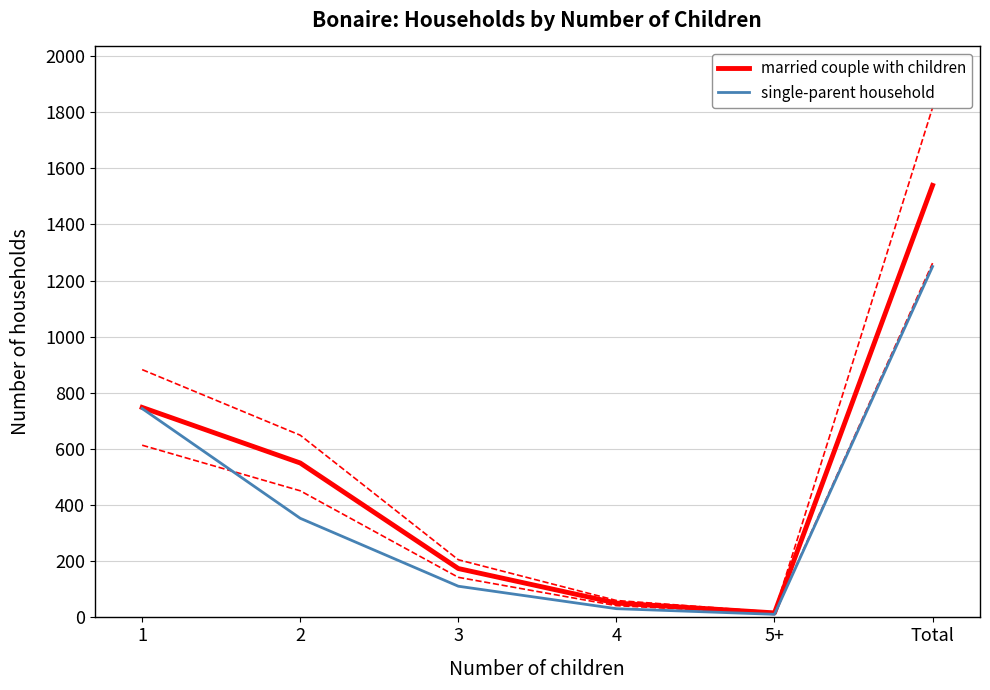

What is the difference between the married couple with children values at 4 and 1?

697